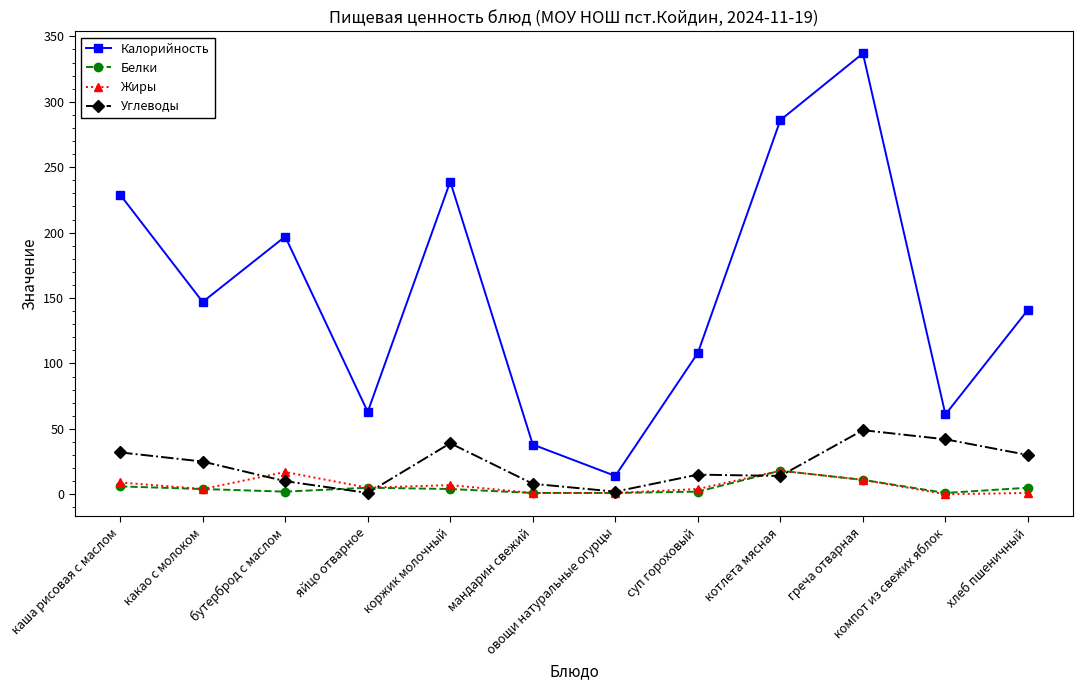

True or false: Калорийность and Углеводы intersect in this chart.

False